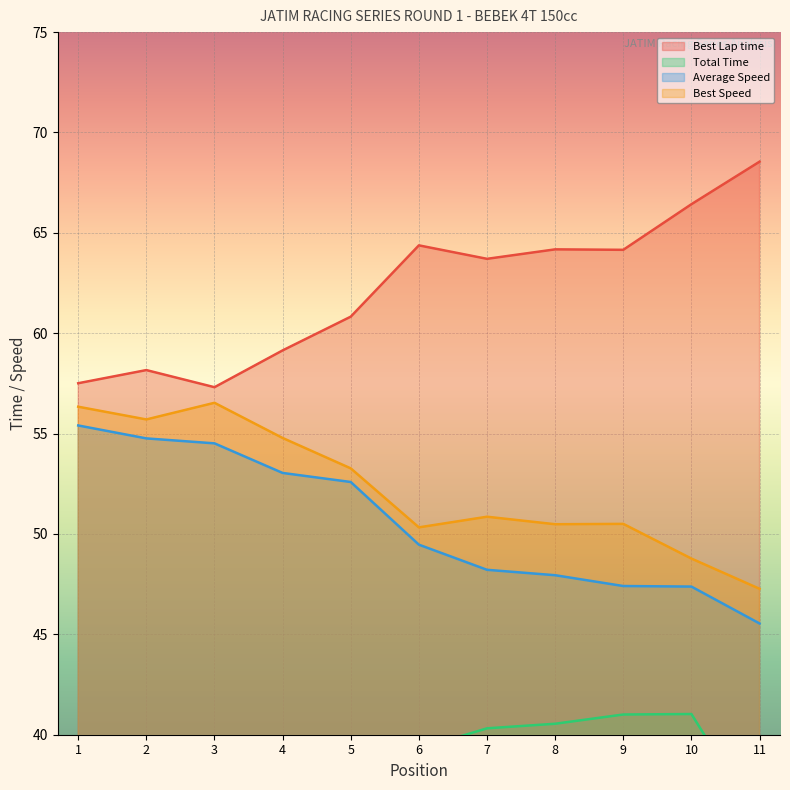

Is it true that Best Speed equals 13.9 at AGAM PRATAMA?

False